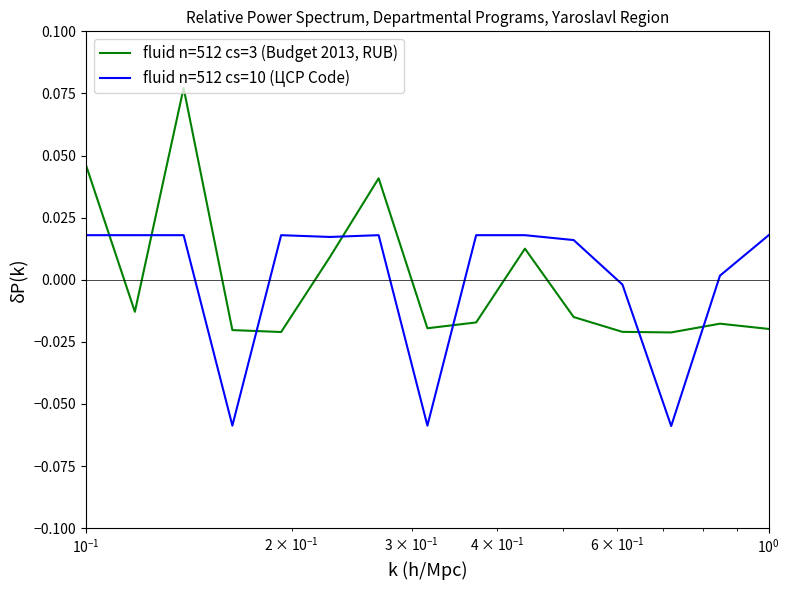

How many intersections are there between fluid n=512 cs=10 (ЦСР Code) and fluid n=512 cs=3 (Budget 2013, RUB)?

7